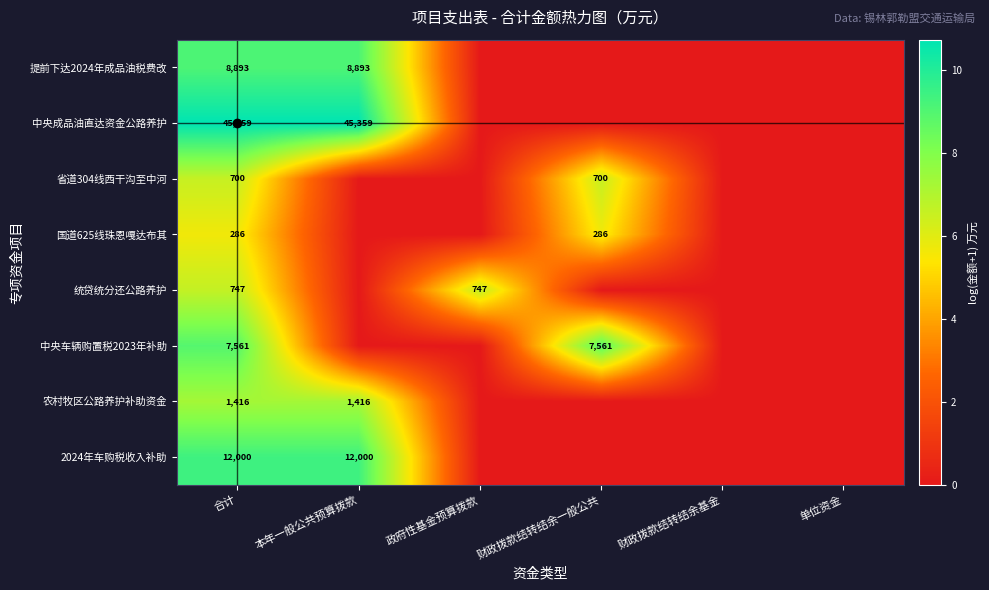

At how many categories does at least one series exceed 10?

2